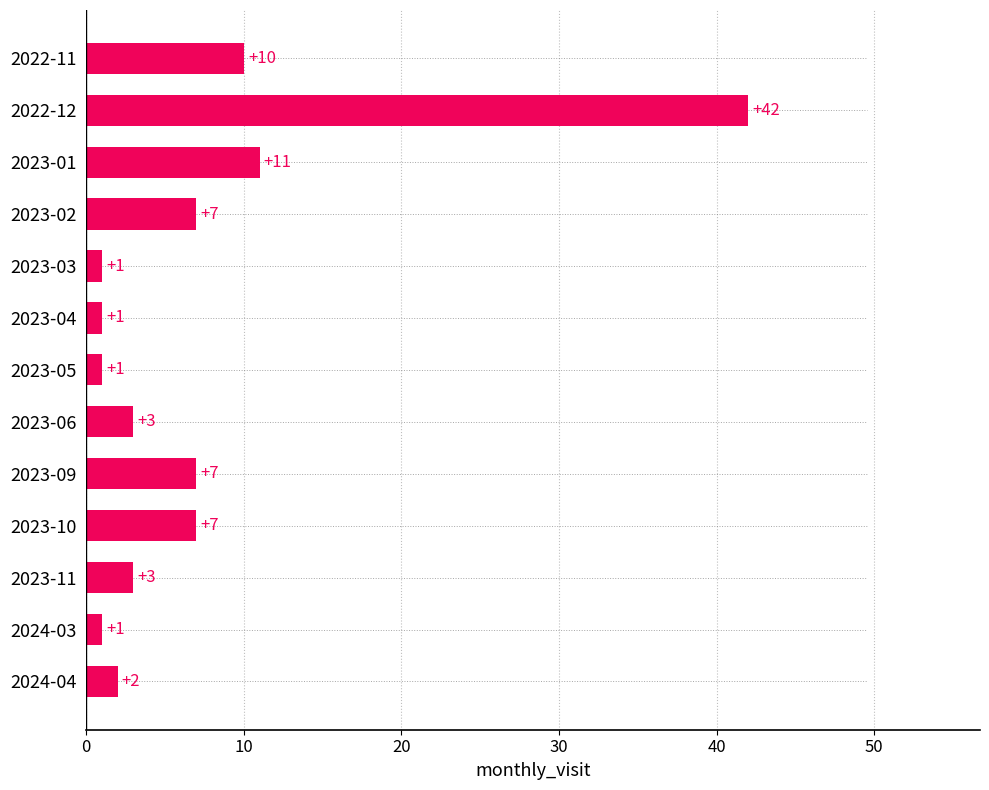

Does the chart contain any negative values?

No